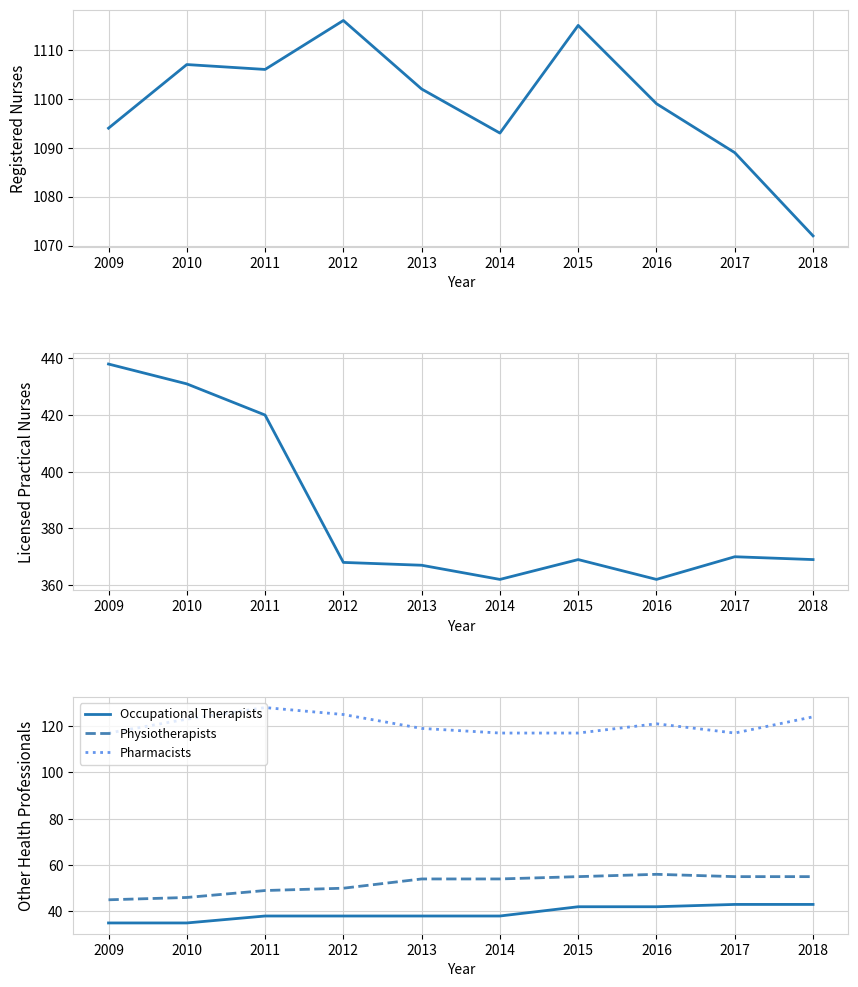

True or false: Licensed Practical Nurses and Occupational Therapists intersect in this chart.

False